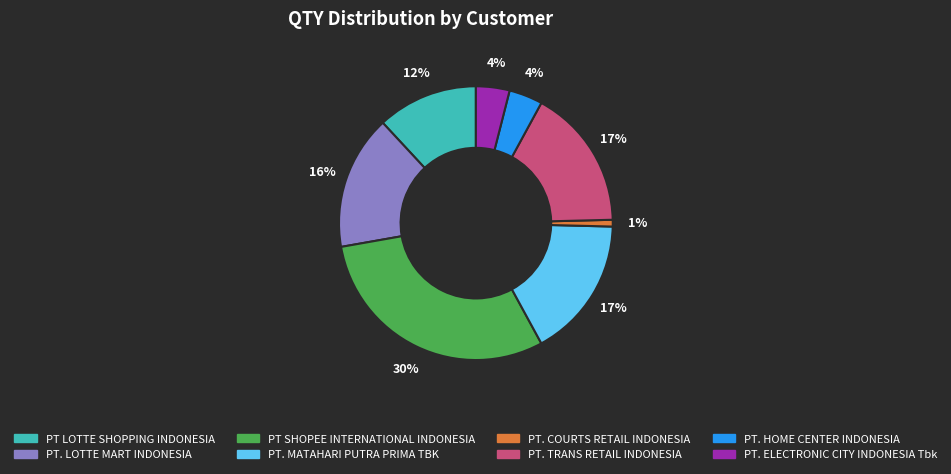

Which slice is the largest?

PT SHOPEE INTERNATIONAL INDONESIA